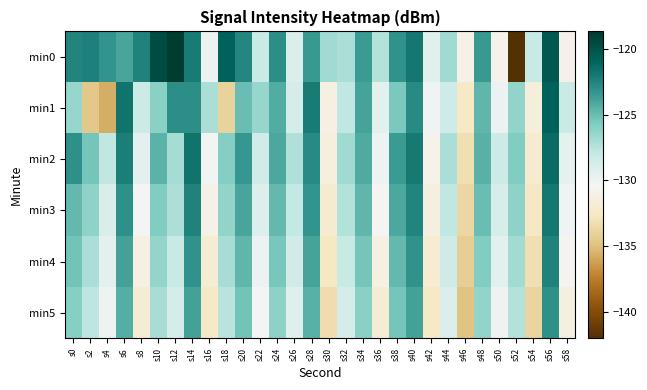

What is the maximum value shown in the chart?

-118.7